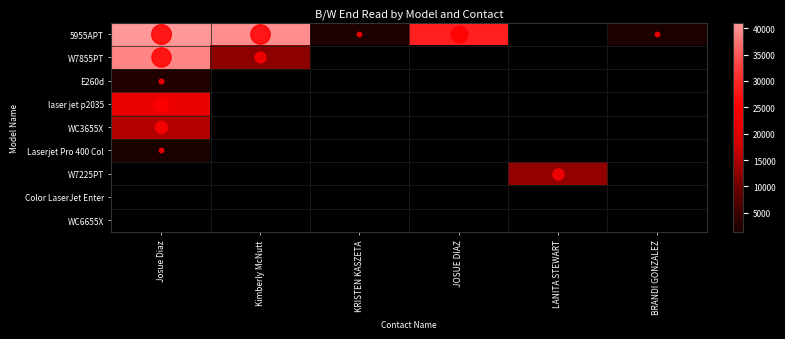

How many values in Laserjet Pro 400 Col are above zero?

1